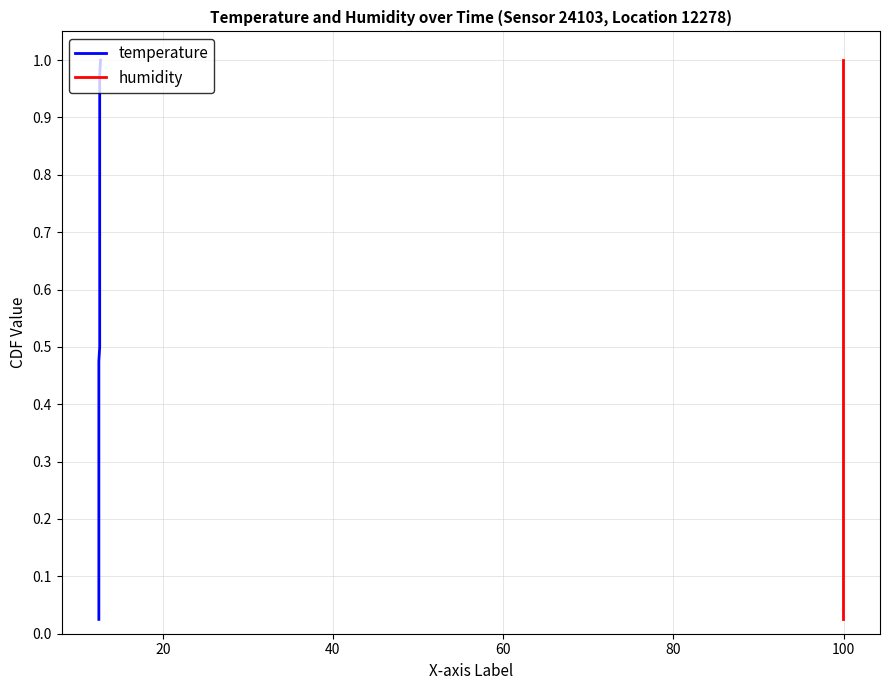

Rank the series by their maximum value, from lowest to highest.

temperature, humidity